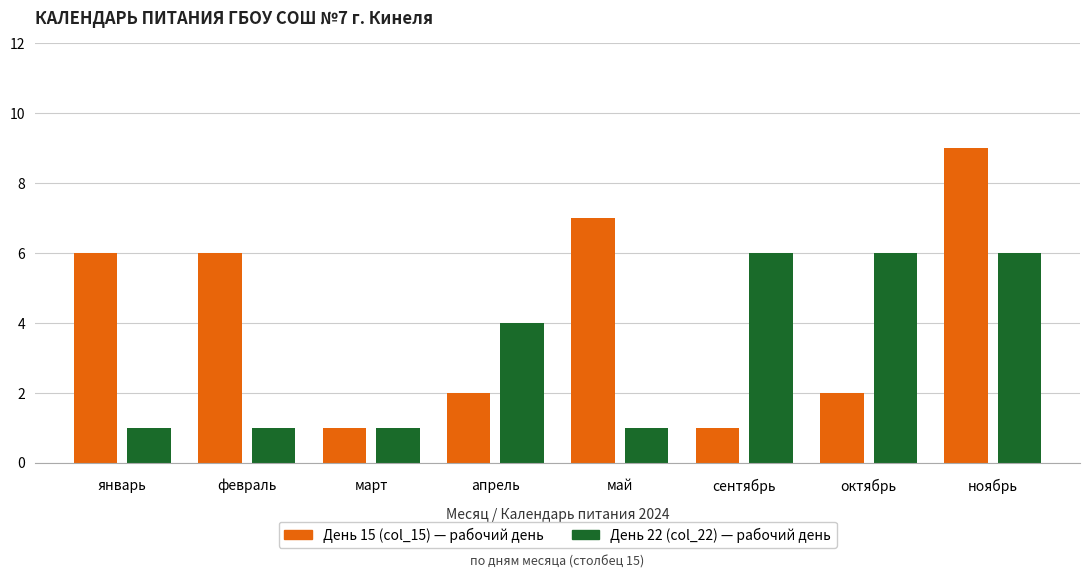

At which category is the sum across all series the highest?

ноябрь